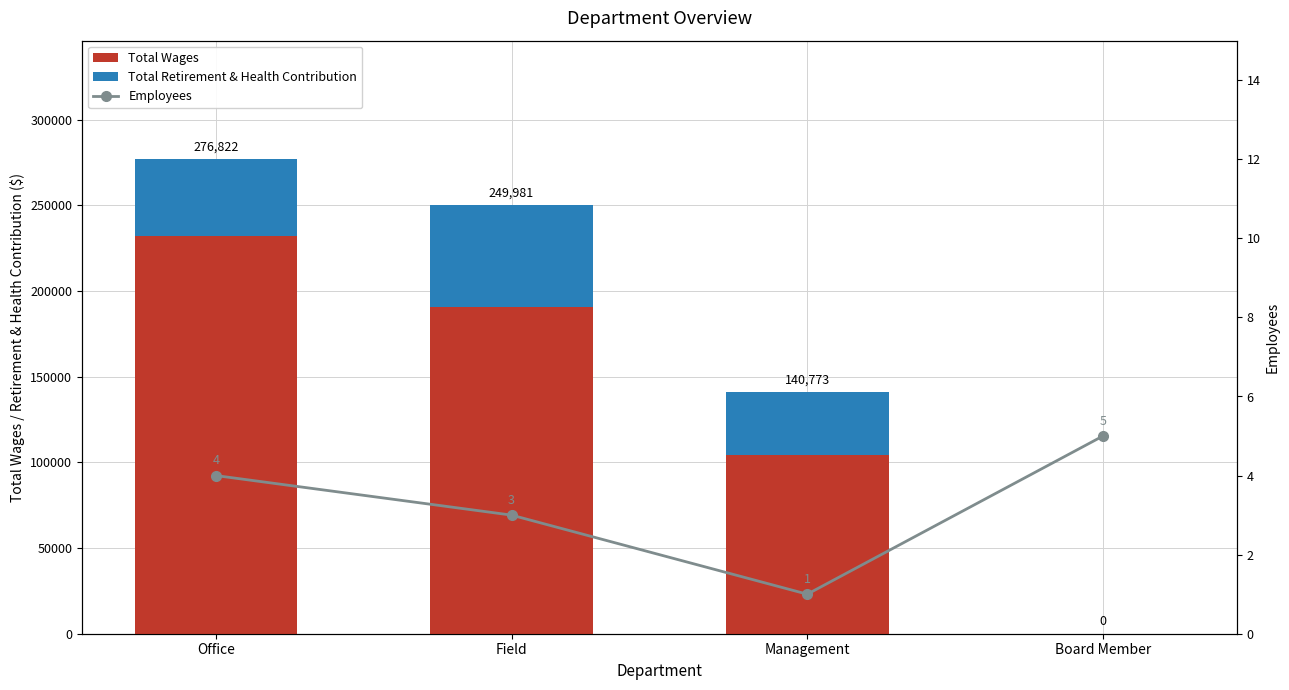

Reading right to left, extract all data points from this chart.

Total Wages: Board Member=0	Management=104555	Field=190912	Office=232104
Total Retirement & Health Contribution: Board Member=0	Management=36218	Field=59069	Office=44718
Employees: Board Member=5	Management=1	Field=3	Office=4